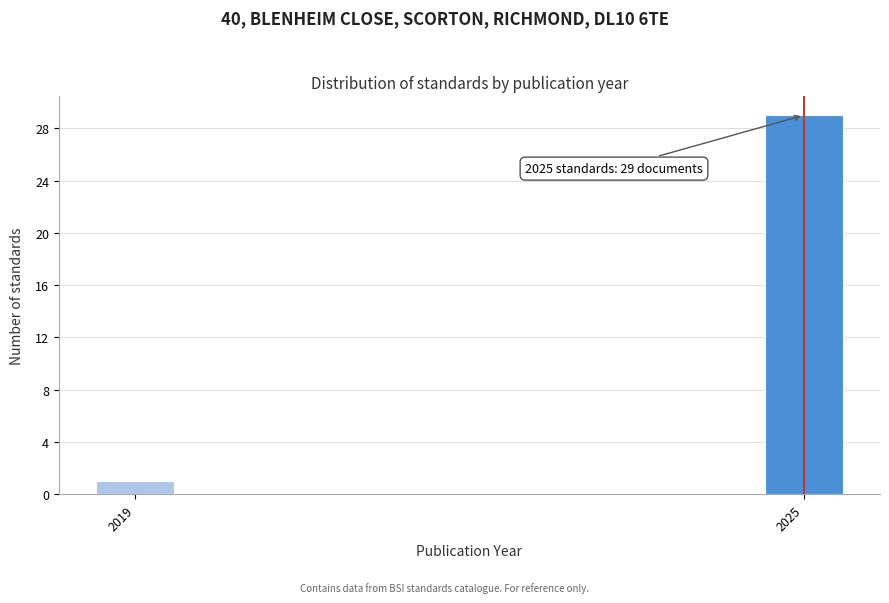

Reading left to right, list all the values displayed in this chart.

1	29